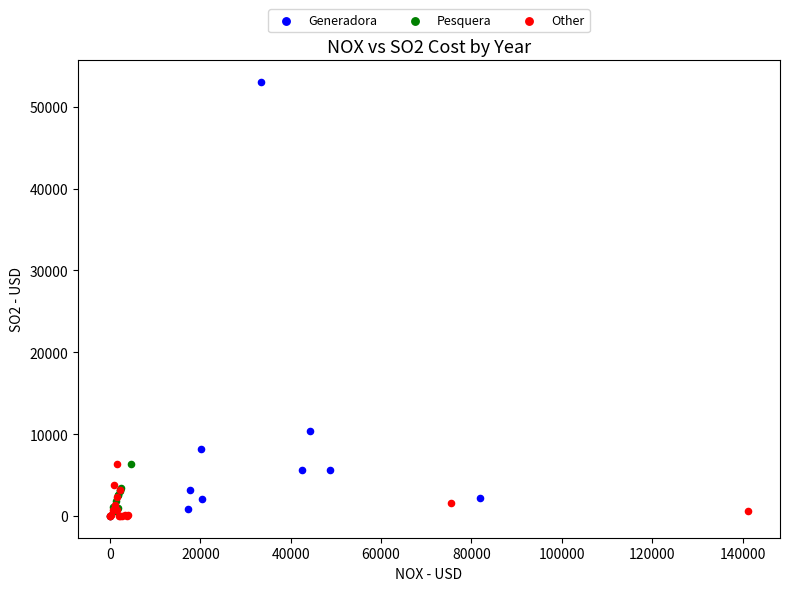

Which series contains the highest Y value?

Generadora